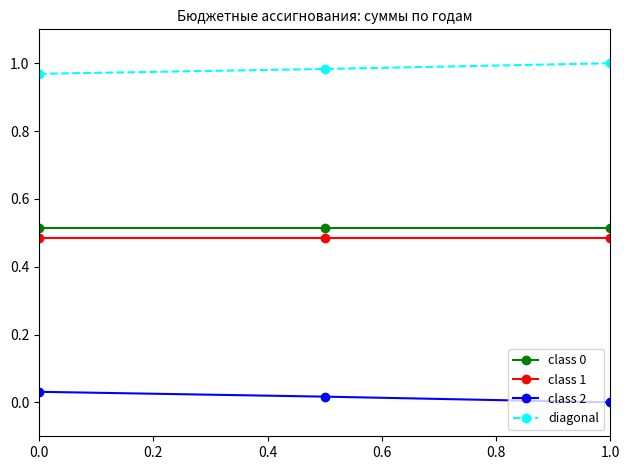

Which series has the largest total across all categories?

diagonal